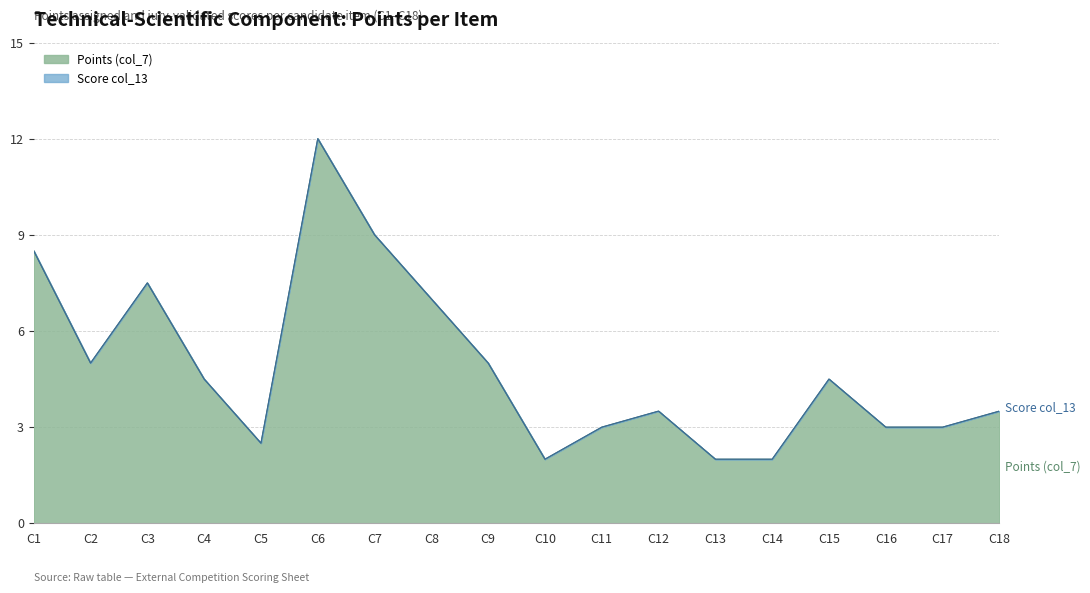

How many interior local valleys (lower than both neighbors) does the data have?

3